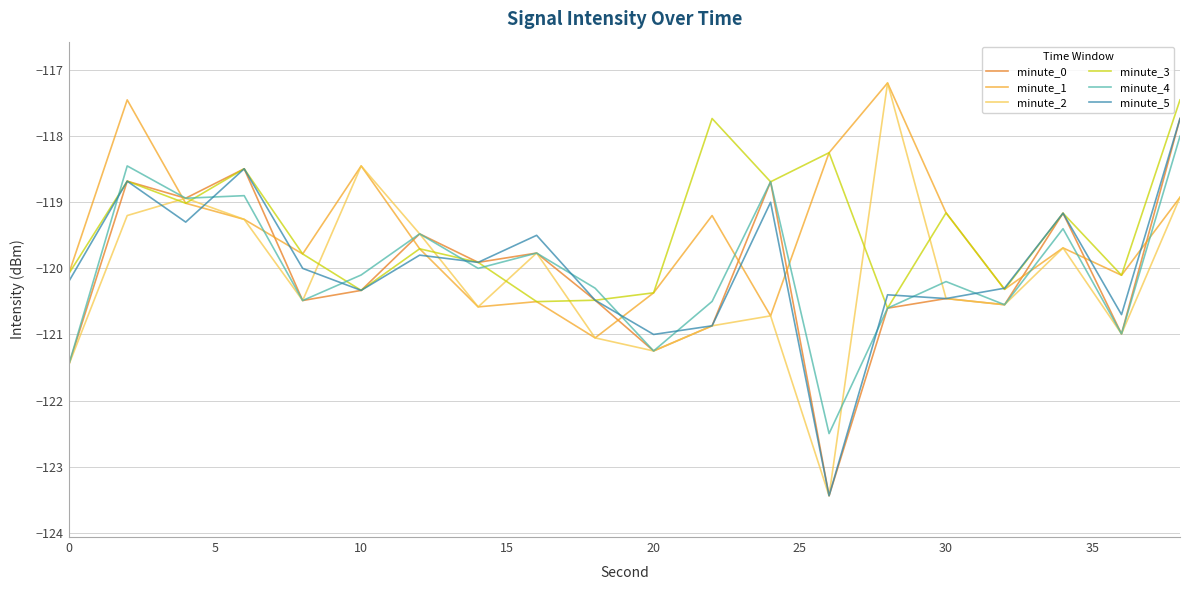

Which series ends up on top after the final intersection of minute_0 and minute_1?

minute_0